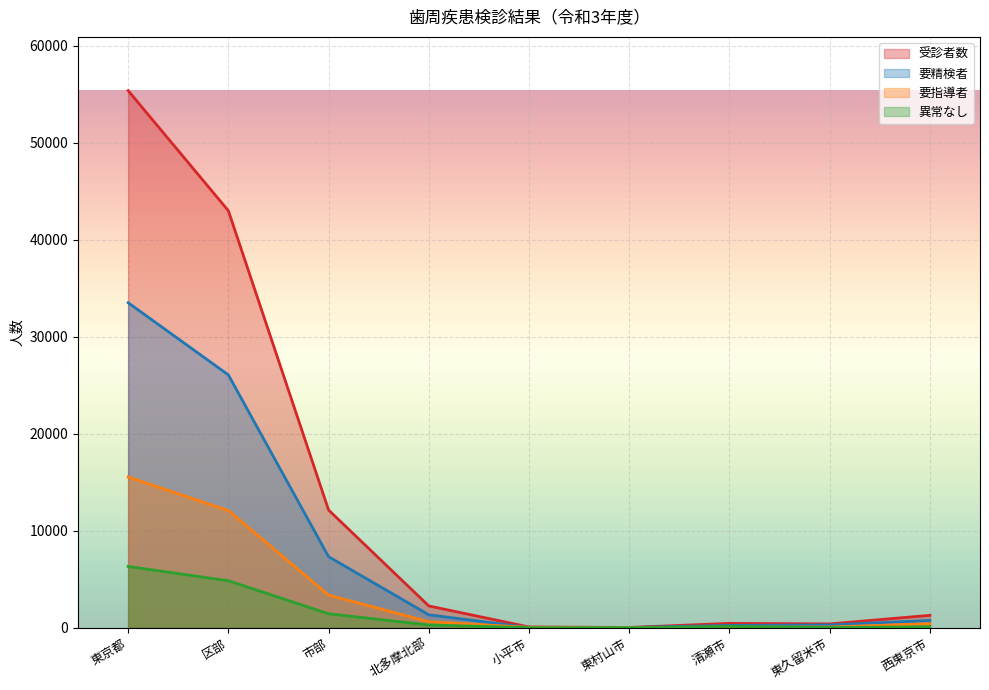

What is the label of the 2nd point from the right?

東久留米市